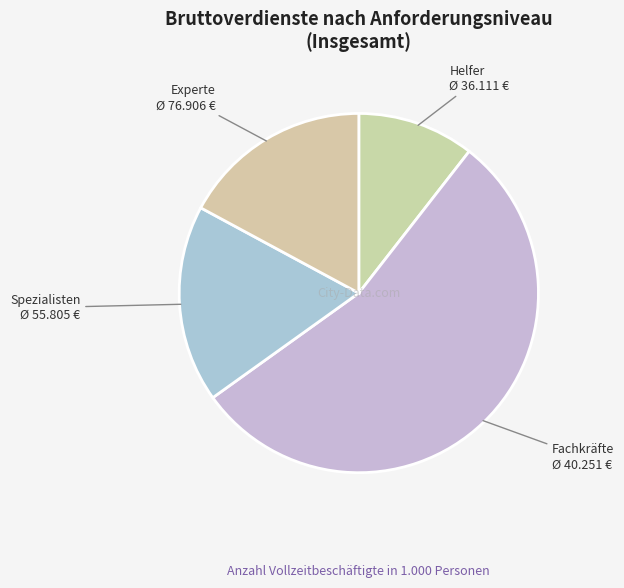

What is the ratio of the value at Spezialisten to the value at Fachkräfte?

0.3